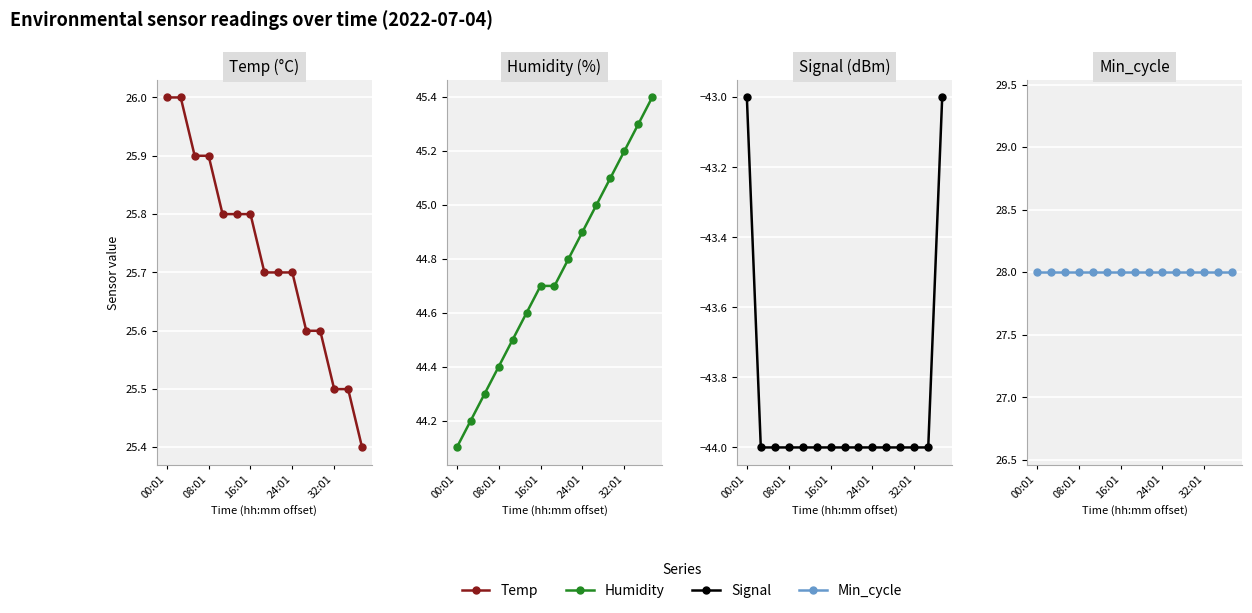

What is the value of the Humidity point at the 12th from the left?

45.1